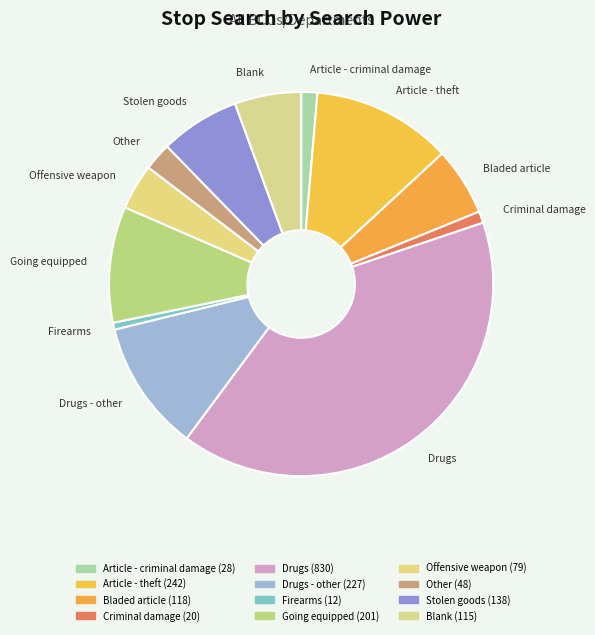

Do Drugs and Article - criminal damage together represent more than half of the pie?

No